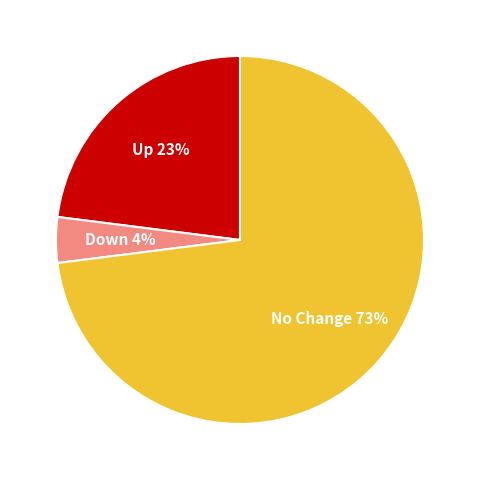

Is there a majority slice in this chart?

Yes